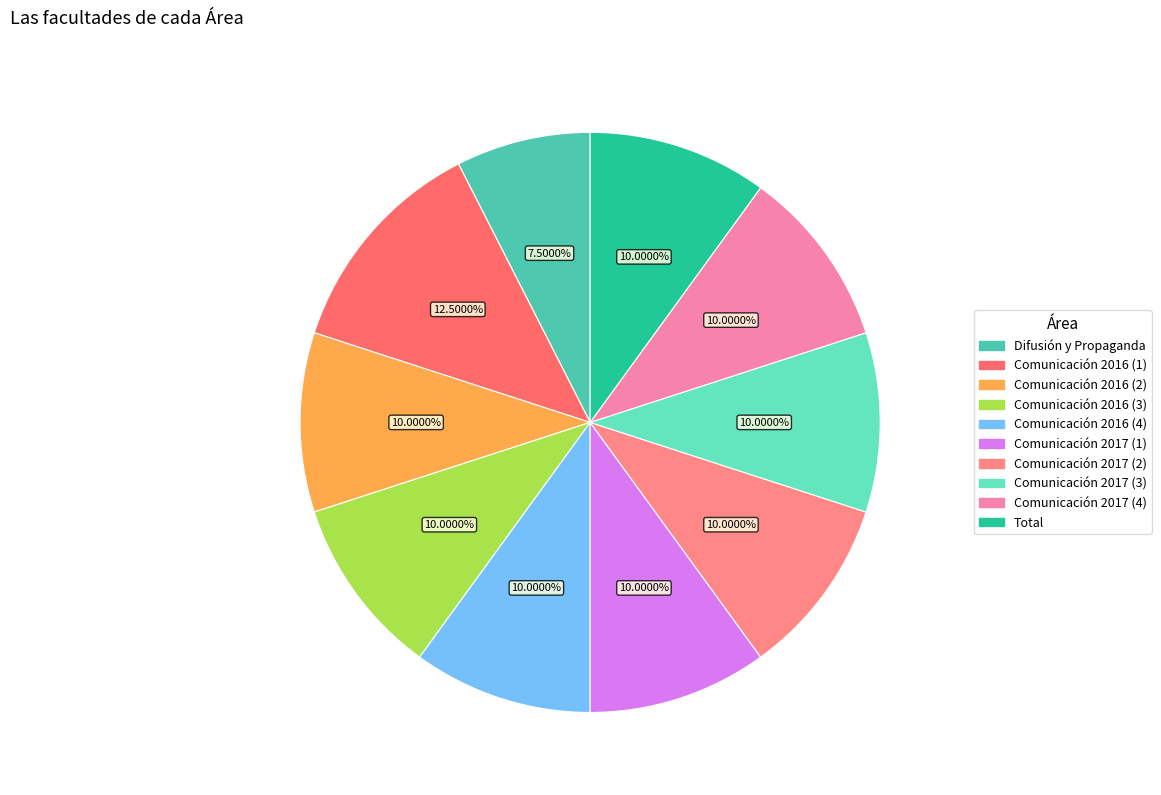

To the nearest percent, what is the average slice percentage?

10%